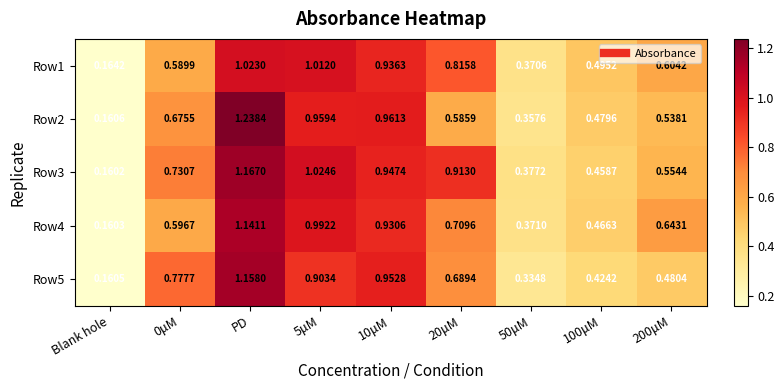

At which label does Row3 reach its minimum?

Blank hole